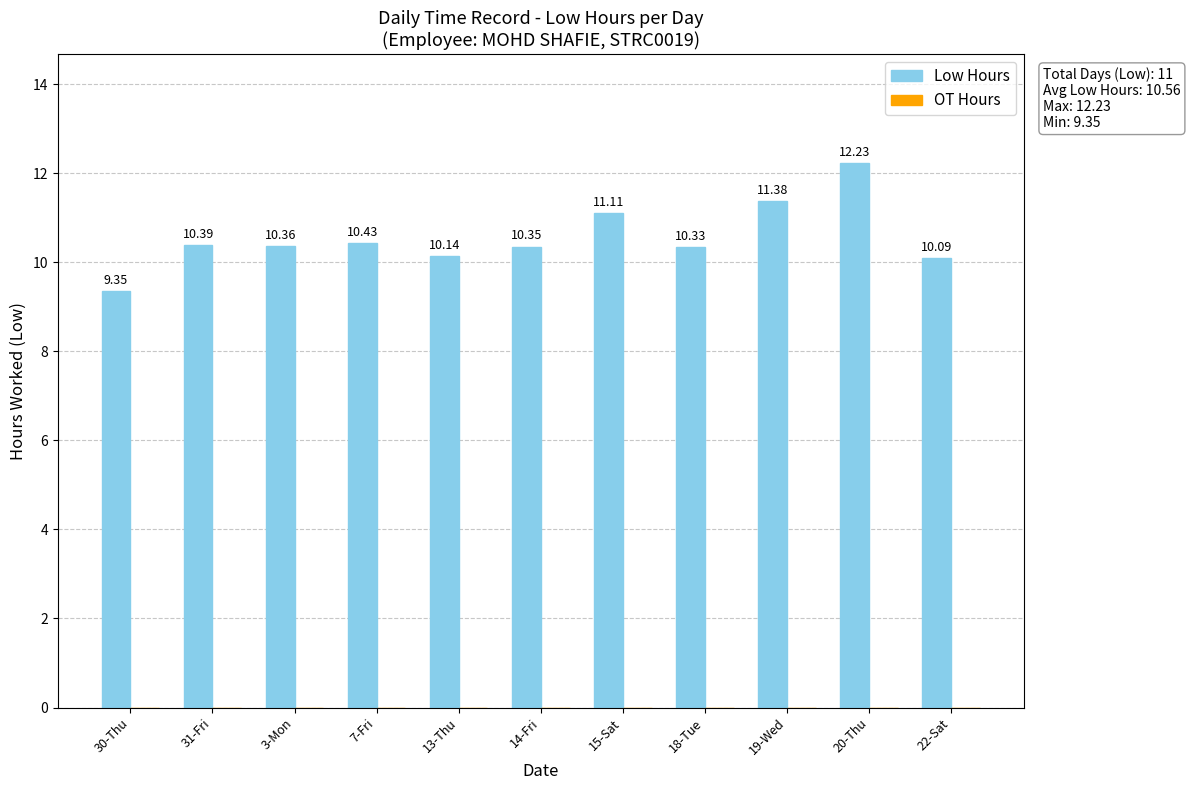

Which has a higher value, 19-Wed or 31-Fri?

19-Wed